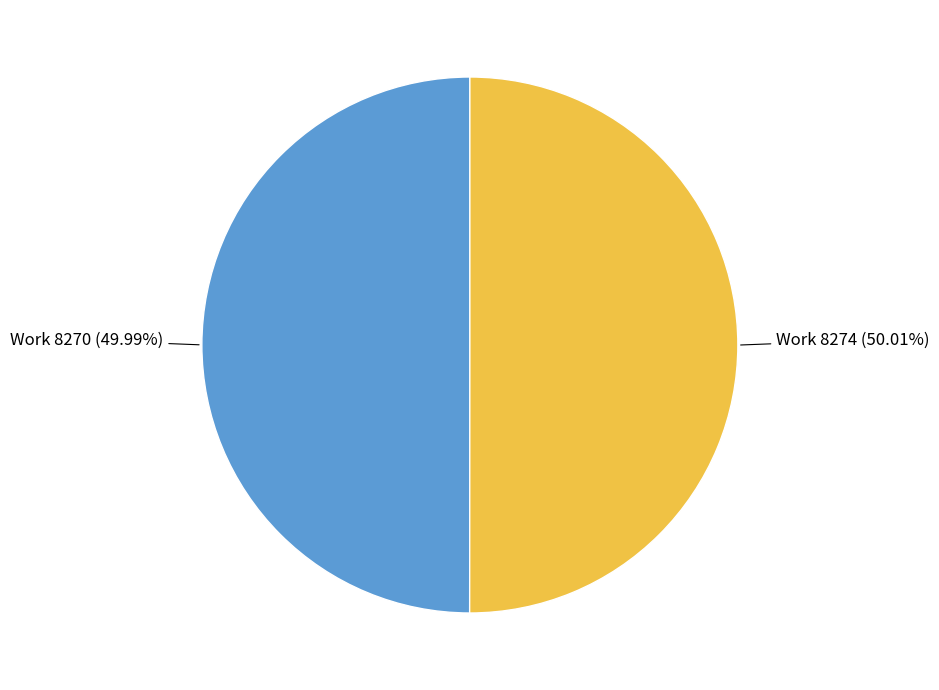

Is there a majority slice in this chart?

Yes